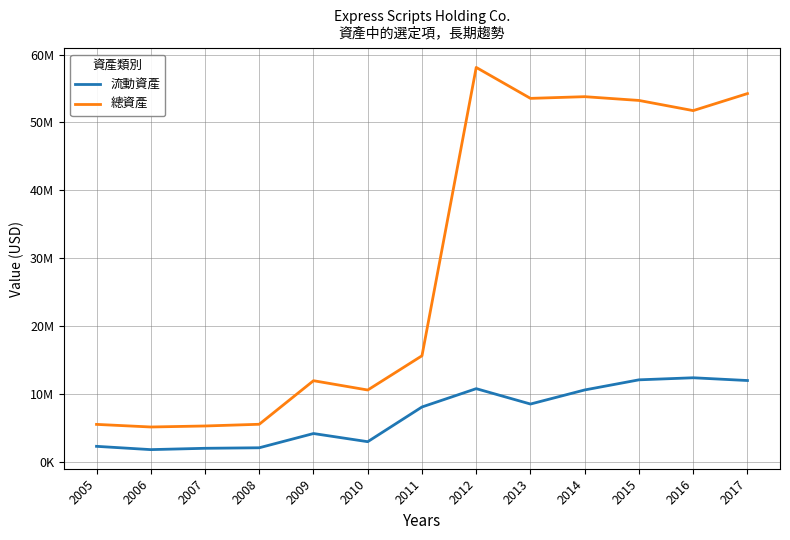

What are all the series names shown in the legend?

流動資產, 總資產